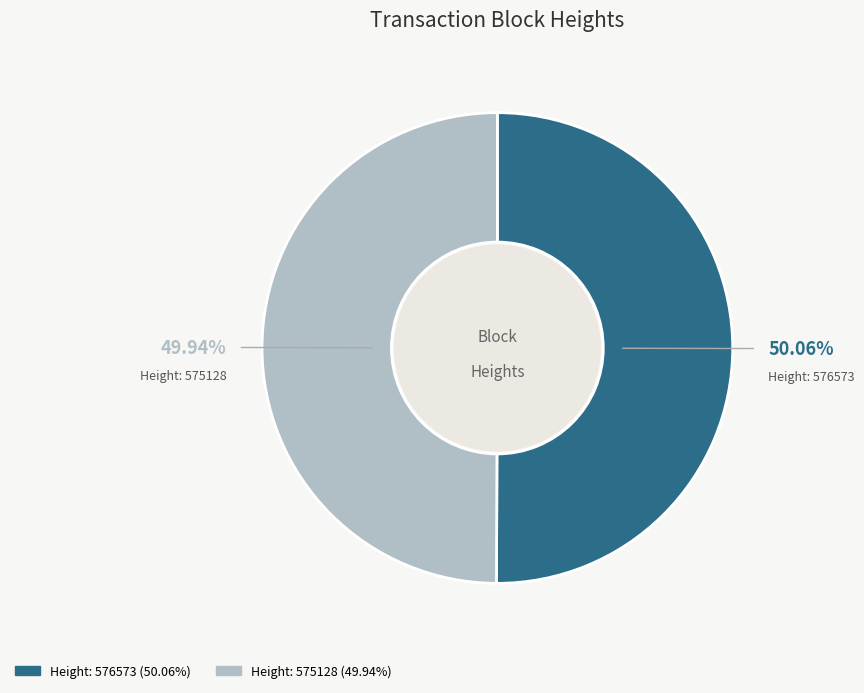

Does any single category account for the majority?

Yes